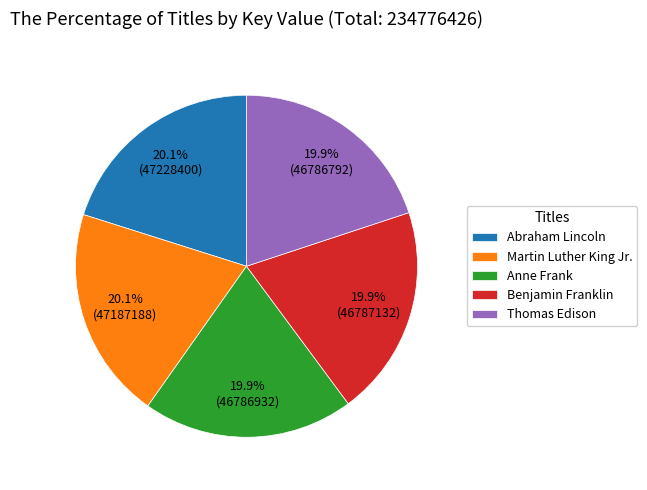

To the nearest percent, what percentage of the pie is Anne Frank?

20%